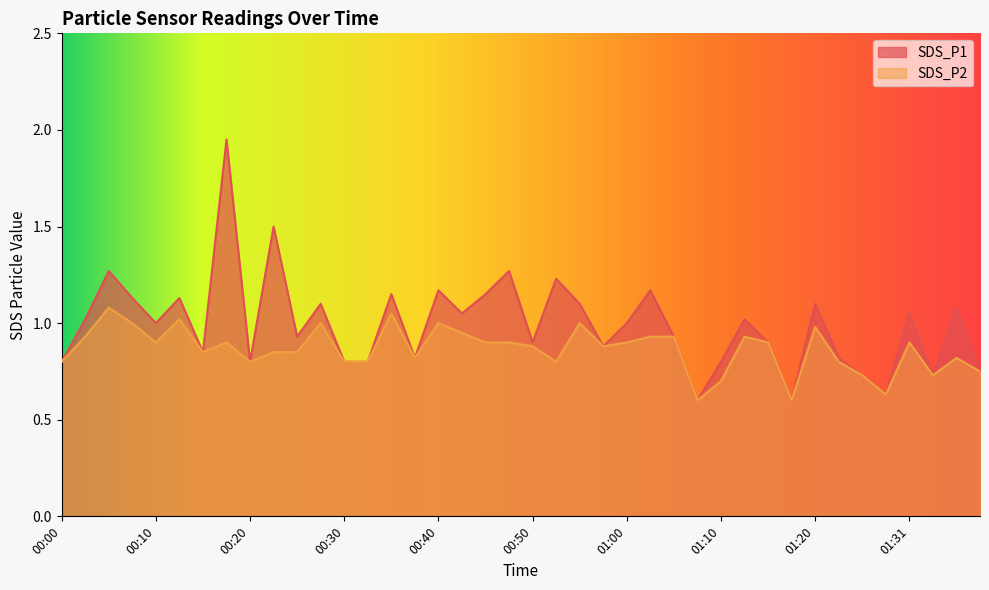

Reading right to left, extract all data points from this chart.

SDS_P1: 0.8	1.1	0.7	1.1	0.6	0.7	0.8	1.1	0.6	0.9	1.0	0.8	0.6	0.9	1.2	1.0	0.9	1.1	1.2	0.9	1.3	1.1	1.1	1.2	0.8	1.1	0.8	0.8	1.1	0.9	1.5	0.8	1.9	0.8	1.1	1.0	1.1	1.3	1.0	0.8
SDS_P2: 0.8	0.8	0.7	0.9	0.6	0.7	0.8	1.0	0.6	0.9	0.9	0.7	0.6	0.9	0.9	0.9	0.9	1.0	0.8	0.9	0.9	0.9	0.9	1.0	0.8	1.1	0.8	0.8	1.0	0.8	0.8	0.8	0.9	0.8	1.0	0.9	1.0	1.1	0.9	0.8